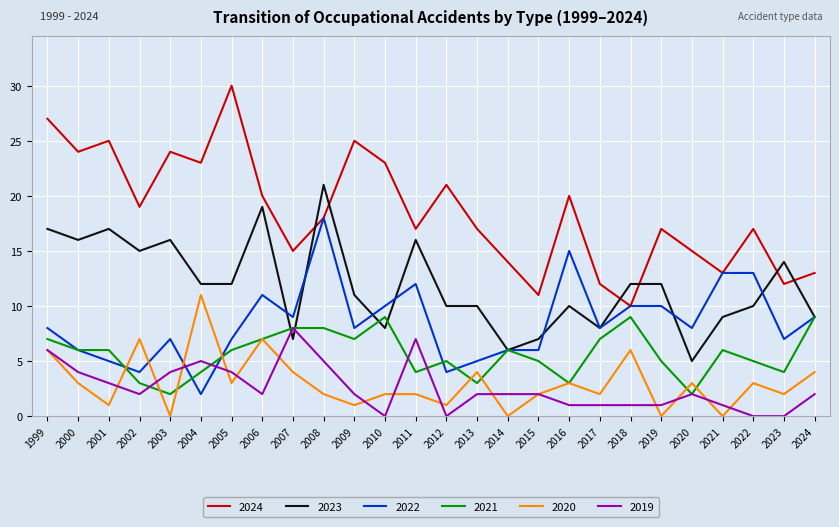

What is the sum of the 2019 values at 1999 and 2009?

8